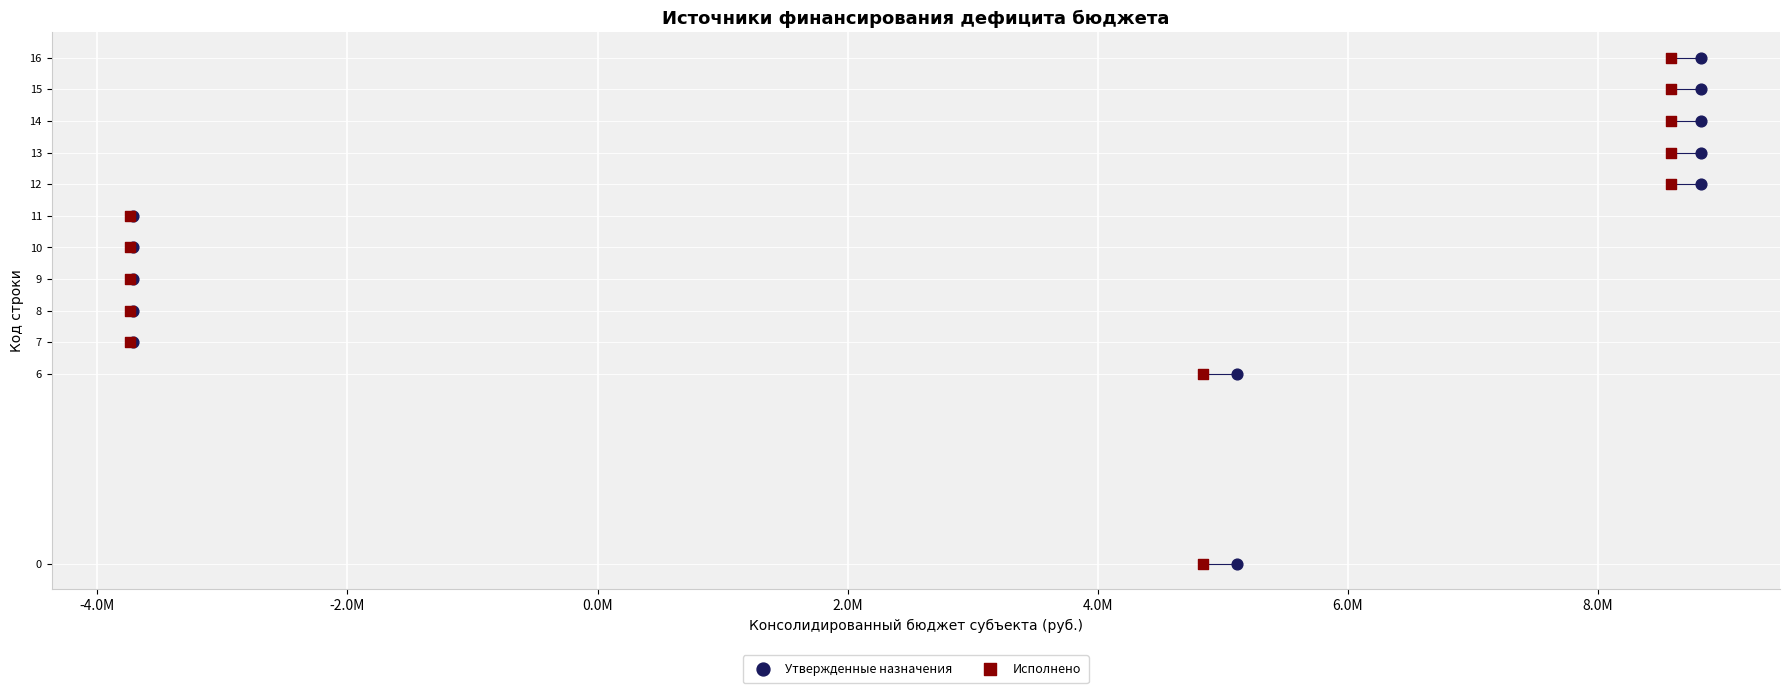

What are all the series names shown in the legend?

Утвержденные назначения, Исполнено